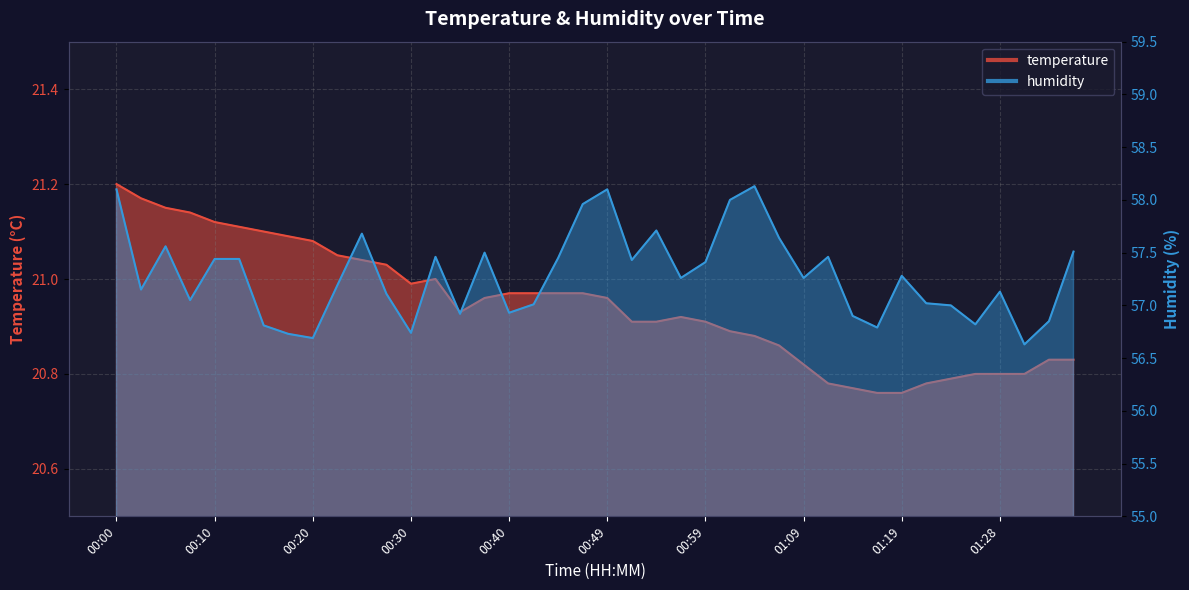

Reading right to left, transcribe all the data shown in this chart.

temperature: 20.8	20.8	20.8	20.8	20.8	20.8	20.8	20.8	20.8	20.8	20.8	20.8	20.9	20.9	20.9	20.9	20.9	20.9	20.9	21.0	21.0	21.0	21.0	21.0	21.0	20.9	21.0	21.0	21.0	21.0	21.1	21.1	21.1	21.1	21.1	21.1	21.1	21.1	21.2	21.2
humidity: 57.5	56.9	56.6	57.1	56.8	57.0	57.0	57.3	56.8	56.9	57.5	57.3	57.6	58.1	58.0	57.4	57.3	57.7	57.4	58.1	58.0	57.5	57.0	56.9	57.5	56.9	57.5	56.7	57.1	57.7	57.2	56.7	56.7	56.8	57.4	57.4	57.0	57.6	57.1	58.1